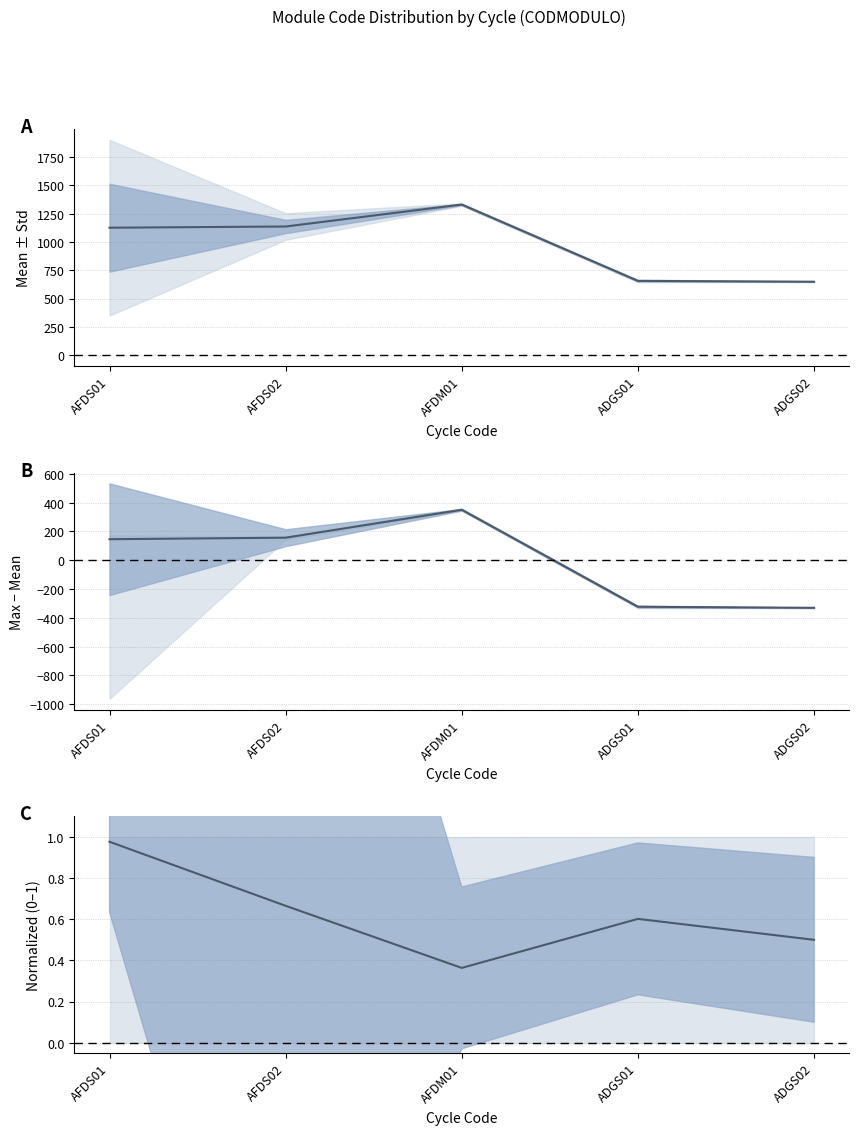

What is the value of the 4th point from the left?

0.6